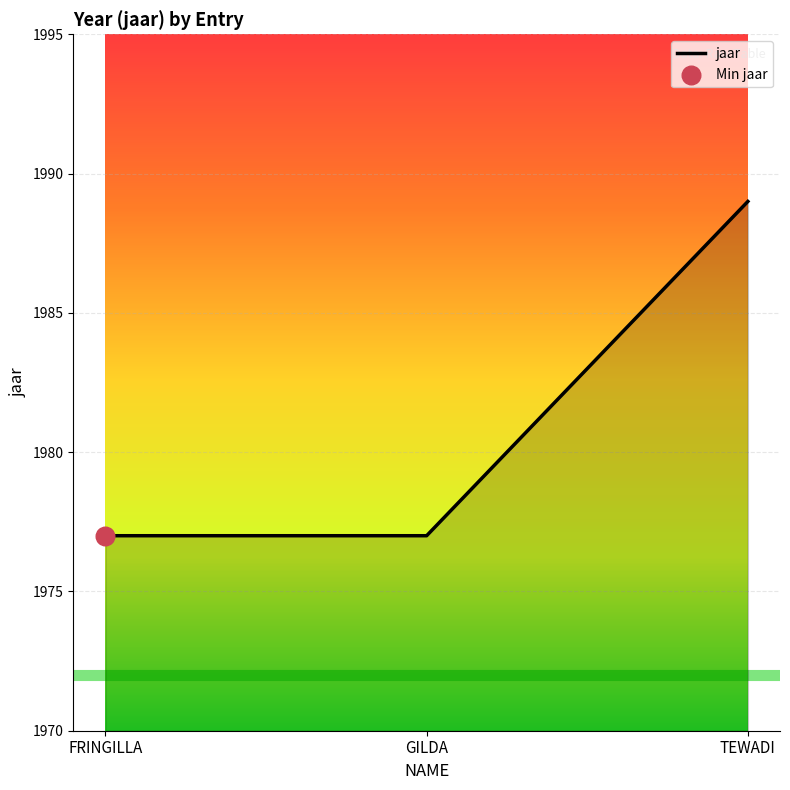

Between TEWADI and FRINGILLA, which is larger?

TEWADI